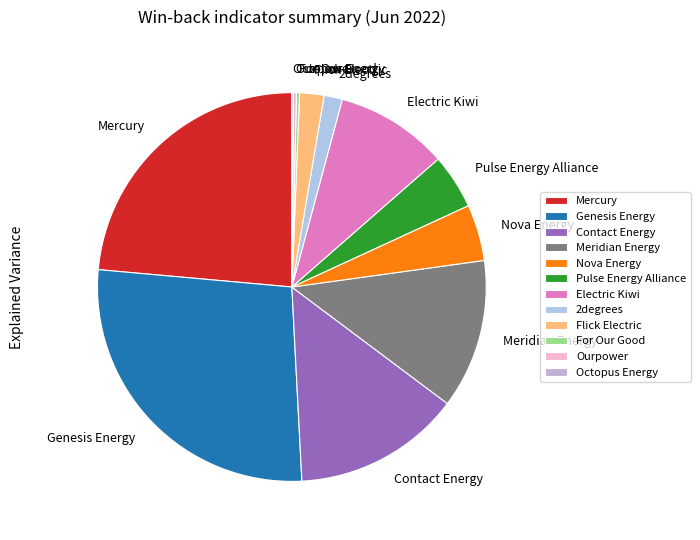

Does Meridian Energy represent more than half of the total?

No